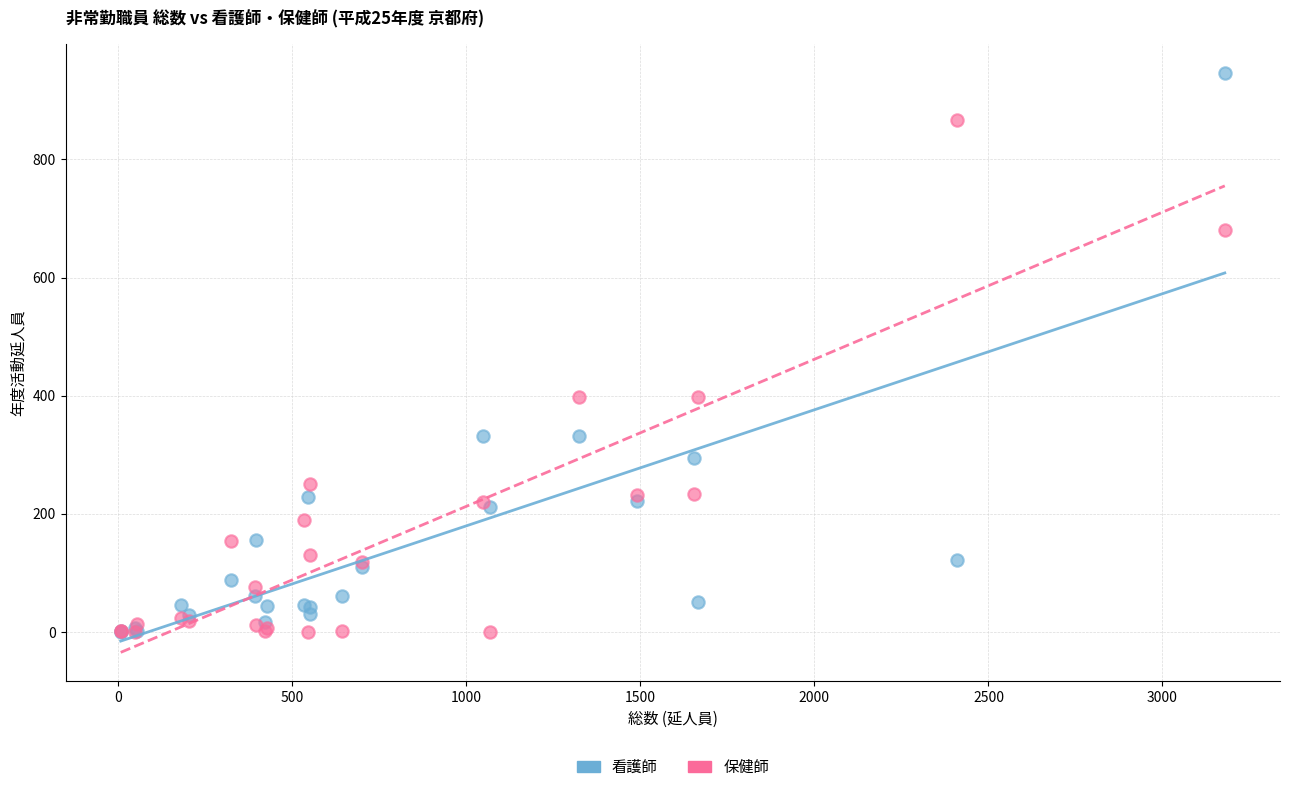

What are all the series names shown in the legend?

看護師, 保健師